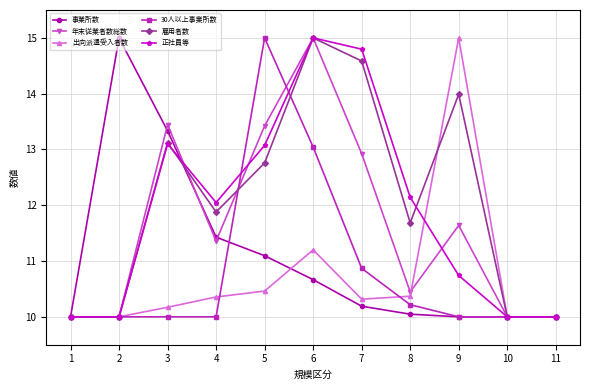

The 出向派遣受入者数 series shows 26.6 at 9. True or false?

False